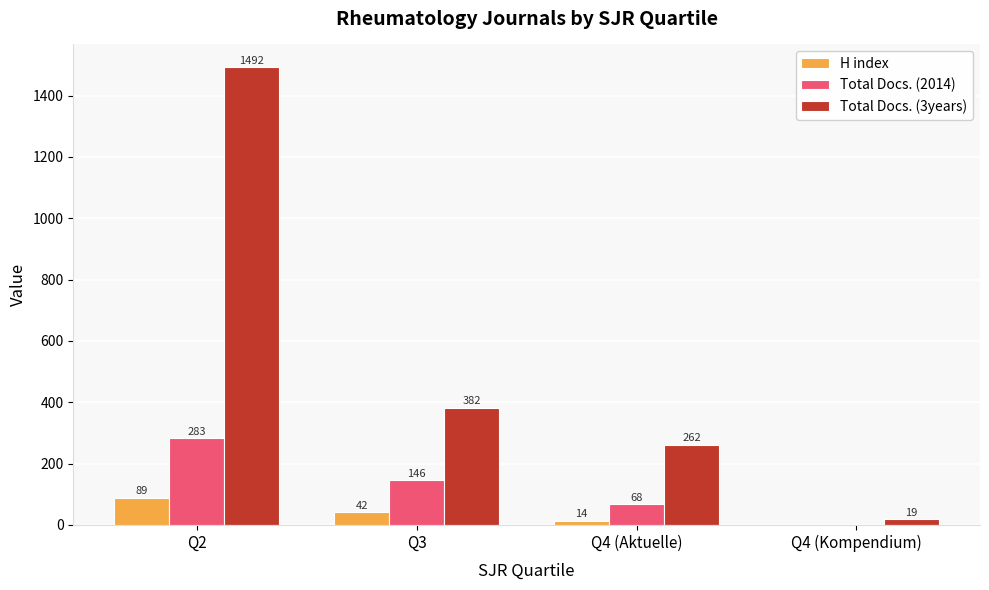

Count the number of categories in the chart.

4